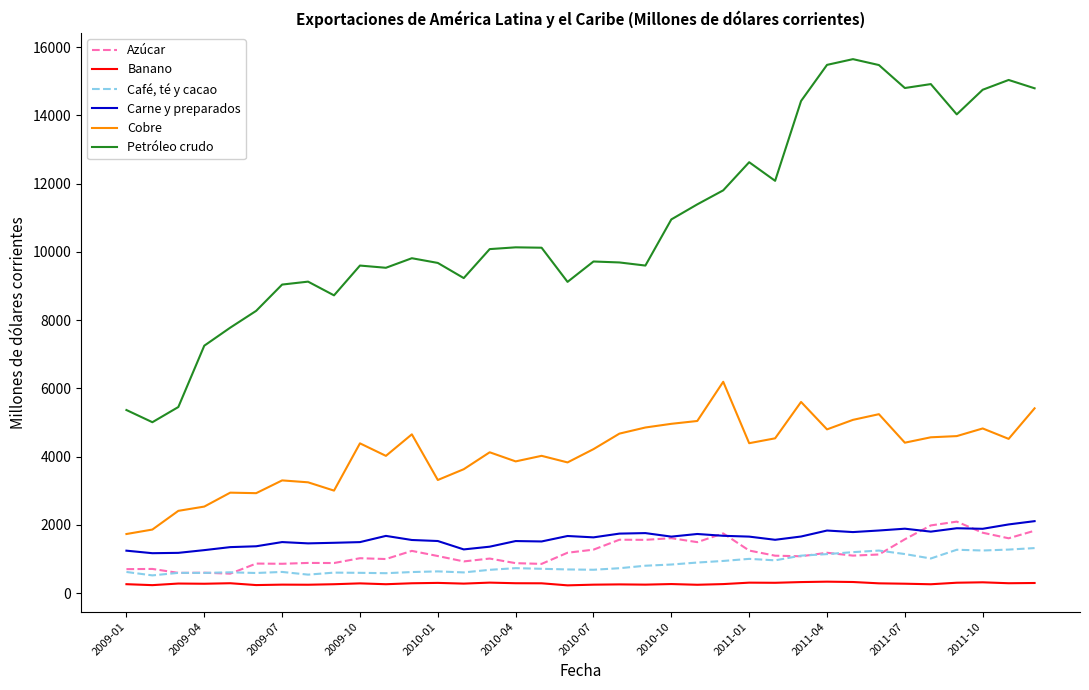

List the series in order of their peak value, lowest first.

Banano, Café, té y cacao, Azúcar, Carne y preparados, Cobre, Petróleo crudo